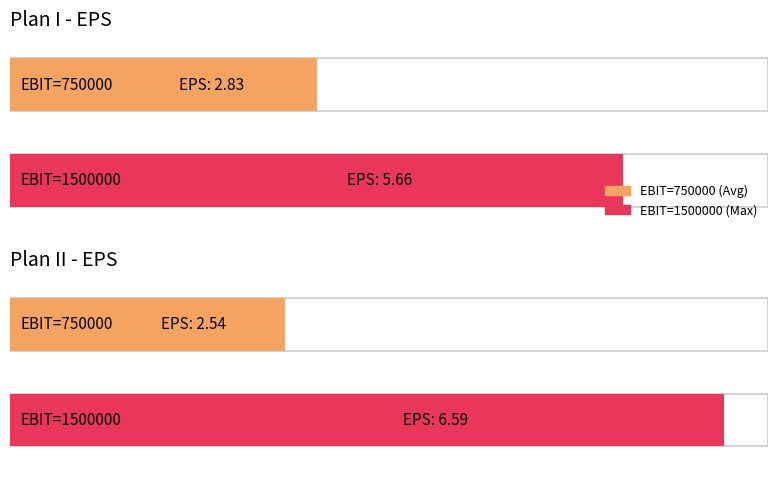

What is the total value across all series at EBIT=750000?

5.4